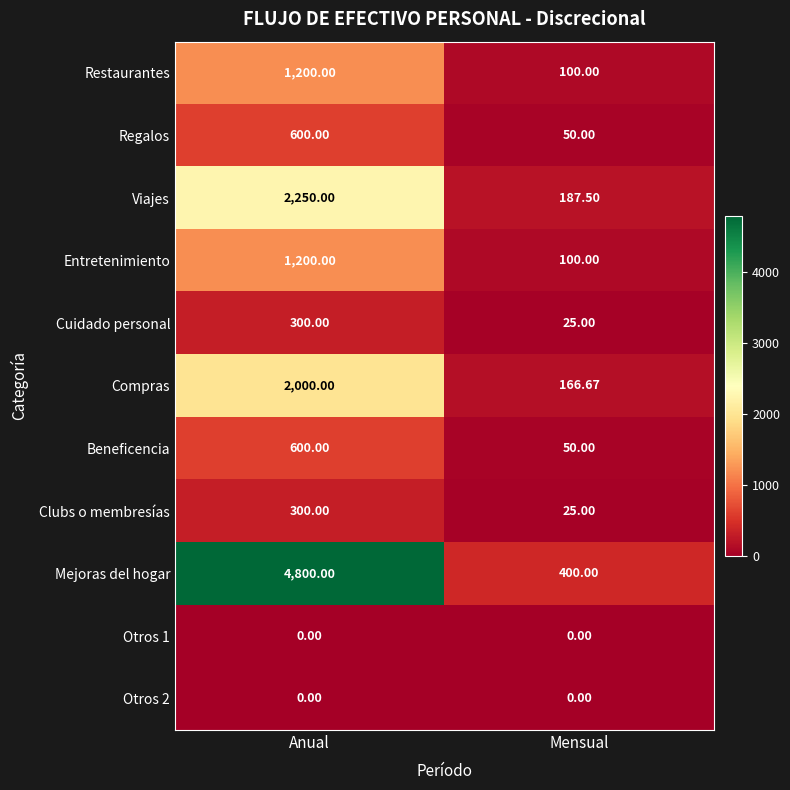

List the labels in order of Compras value, smallest first.

Mensual, Anual